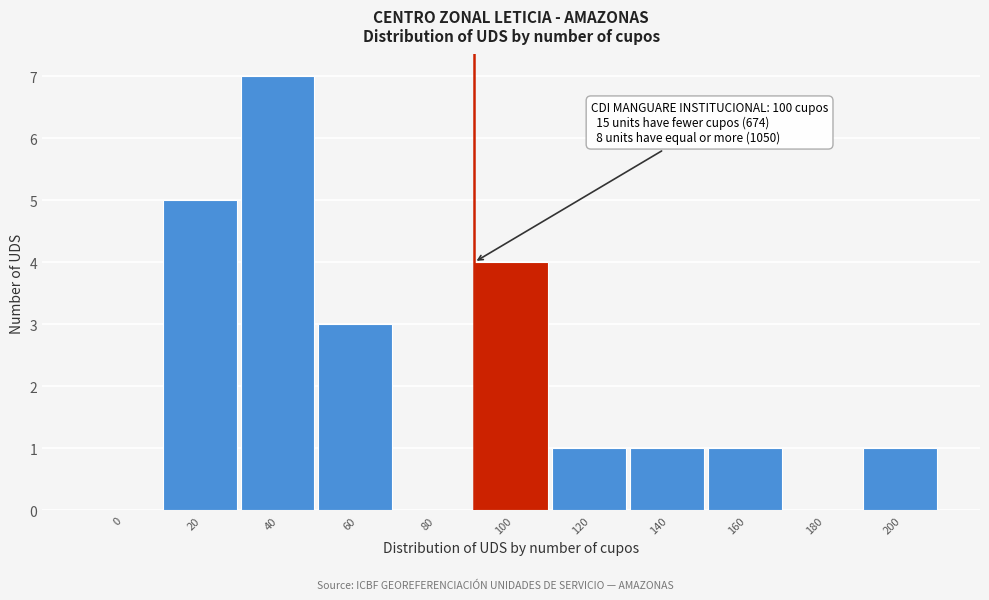

Reading right to left, extract all data points from this chart.

200=1	180=0	160=1	140=1	120=1	100=4	80=0	60=3	40=7	20=5	0=0